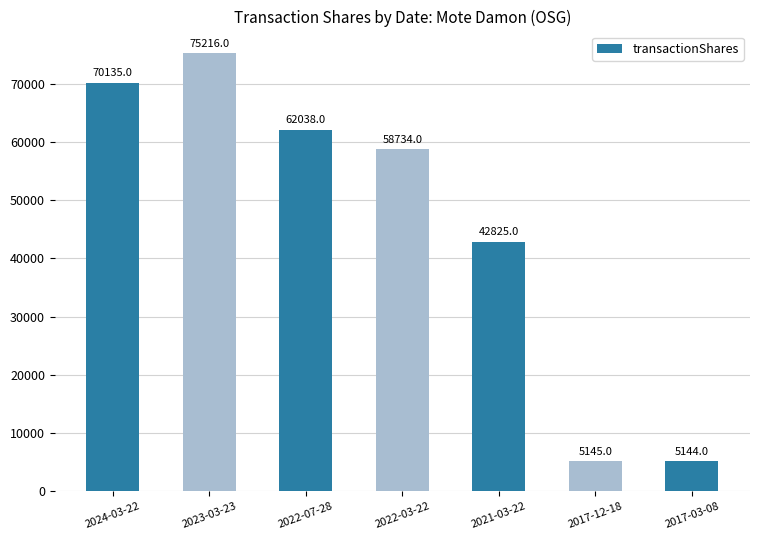

Where does the data first go above 58734?

2024-03-22